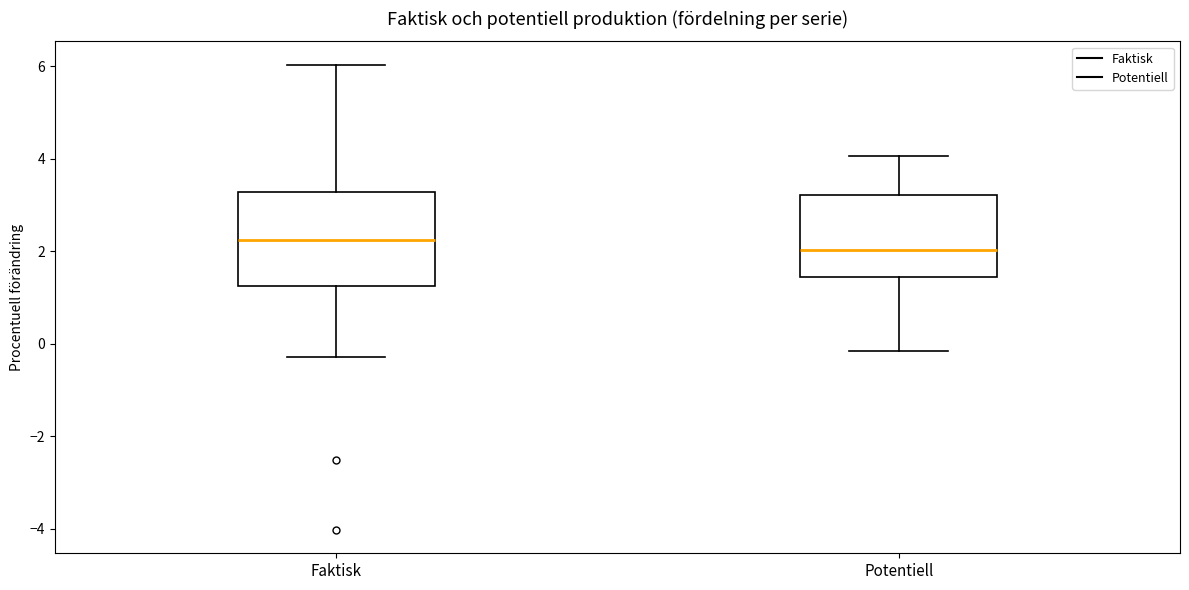

Reading left to right, transcribe this box plot: for each box, give where its median line is, the range the box spans, and where its two whiskers end, as read against the y-axis. The values are not printed on the chart, so give them approximately, as read against the axis.

Faktisk: median 2.2, box 1.2 to 3.2, whiskers -0.2 to 6.0
Potentiell: median 2.0, box 1.4 to 3.2, whiskers -0.2 to 4.0